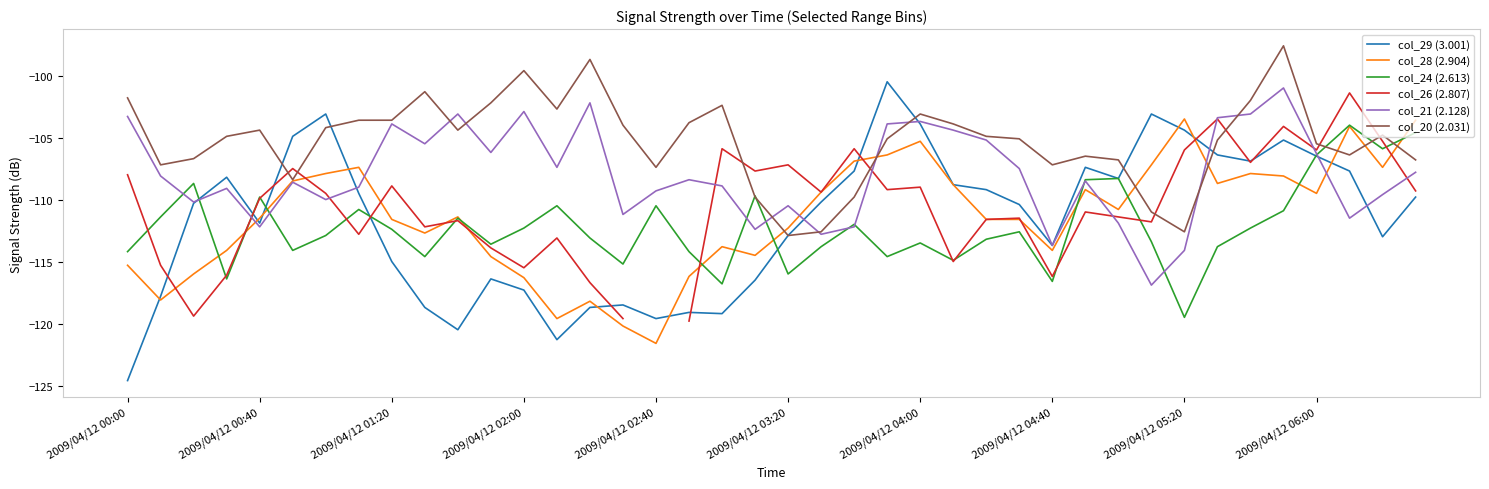

What is the highest value of the col_24 (2.613) series?

-104.0